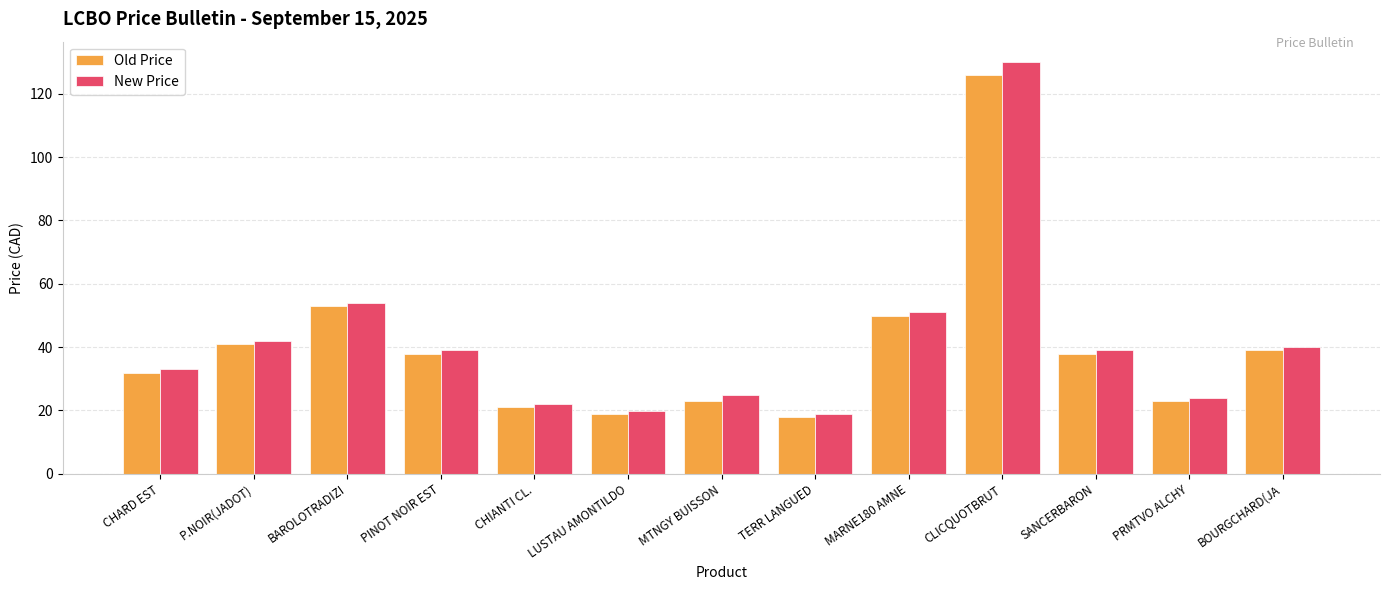

What is the value of the New Price bar at the 2nd from the left?

42.0